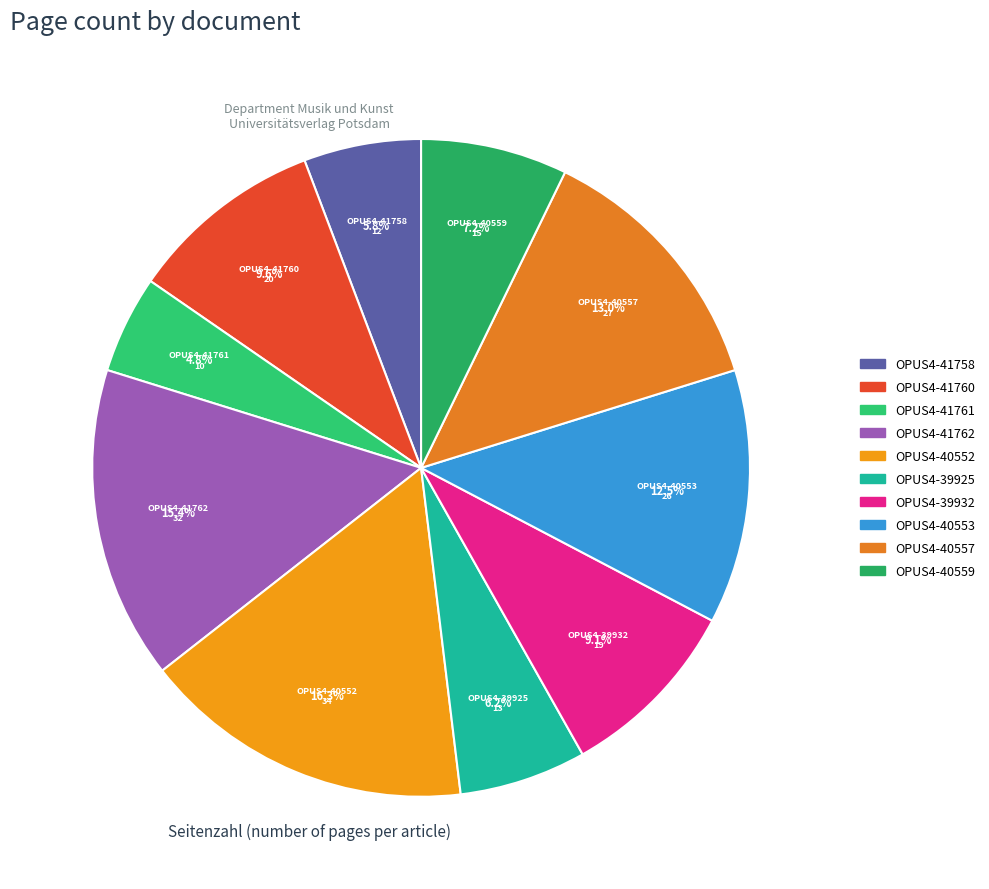

To the nearest percent, what percentage of the pie is OPUS4-41761?

5%